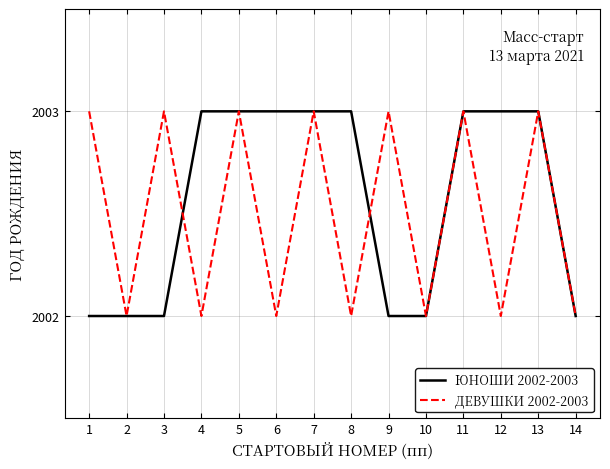

Rank the series at 12 from highest to lowest value.

ЮНОШИ 2002-2003, ДЕВУШКИ 2002-2003